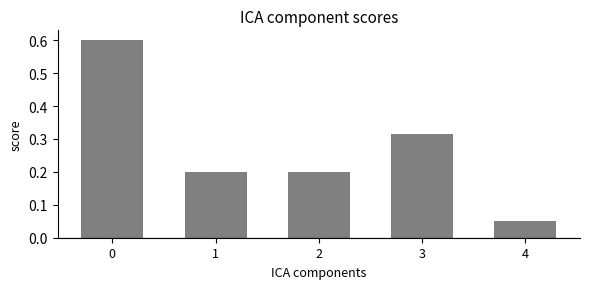

What is the sum of all values?

1.4